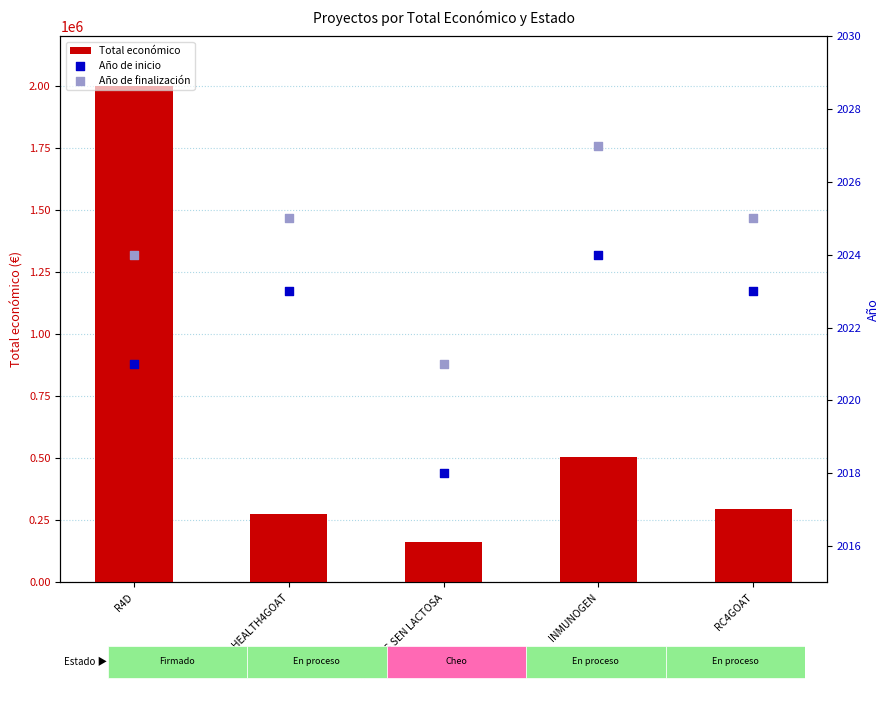

At how many categories does at least one series exceed 1298124?

1